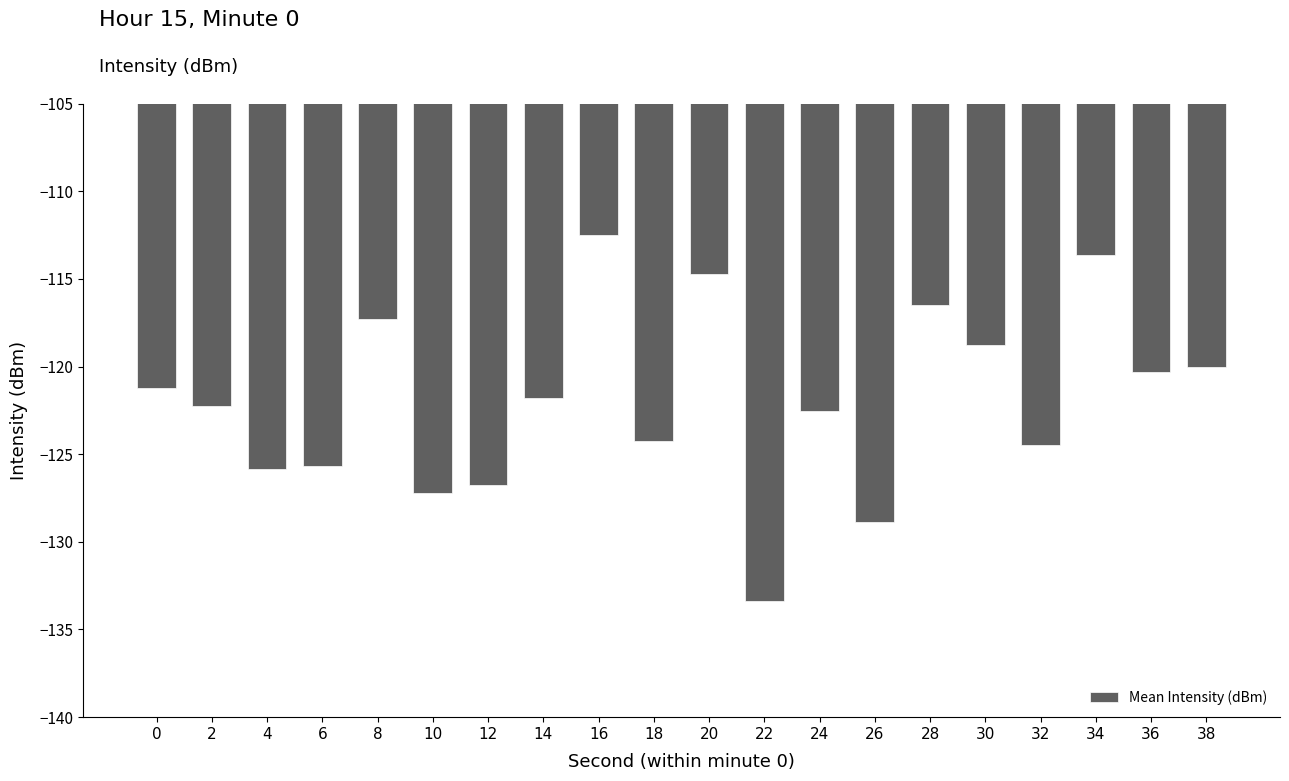

What value does the data have at 24?

-122.6